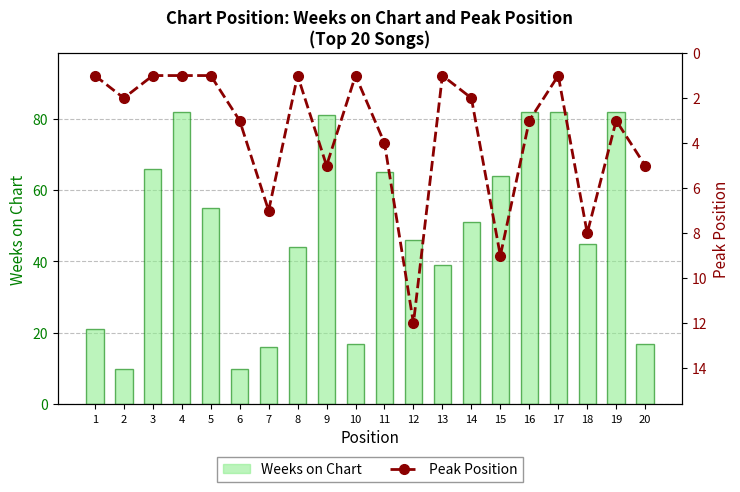

At which label does Peak Position reach its peak?

12